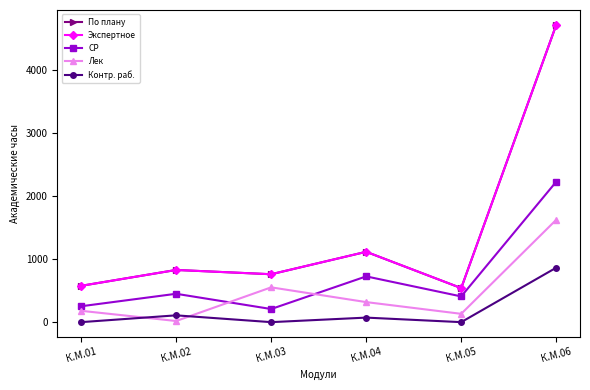

At which label does СР first exceed 450?

К.М.04